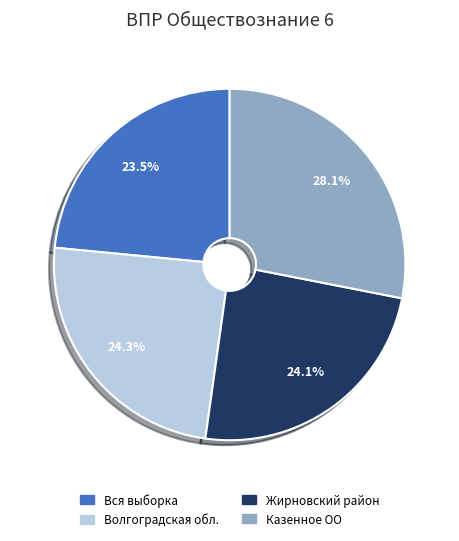

Is Вся выборка the majority of the pie?

No